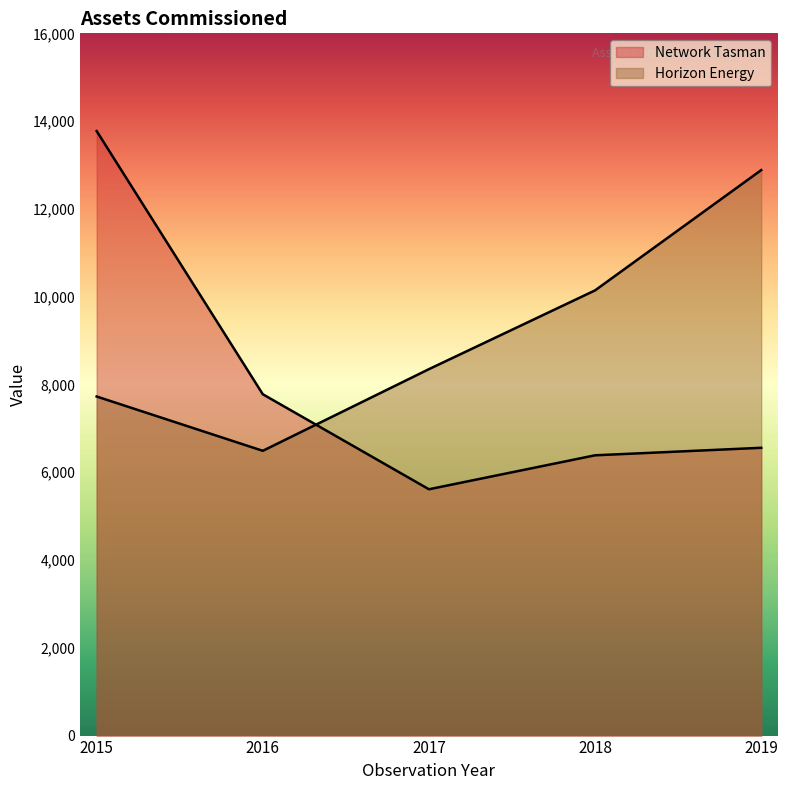

True or false: Horizon Energy has more than 1 points higher than both neighbors.

False